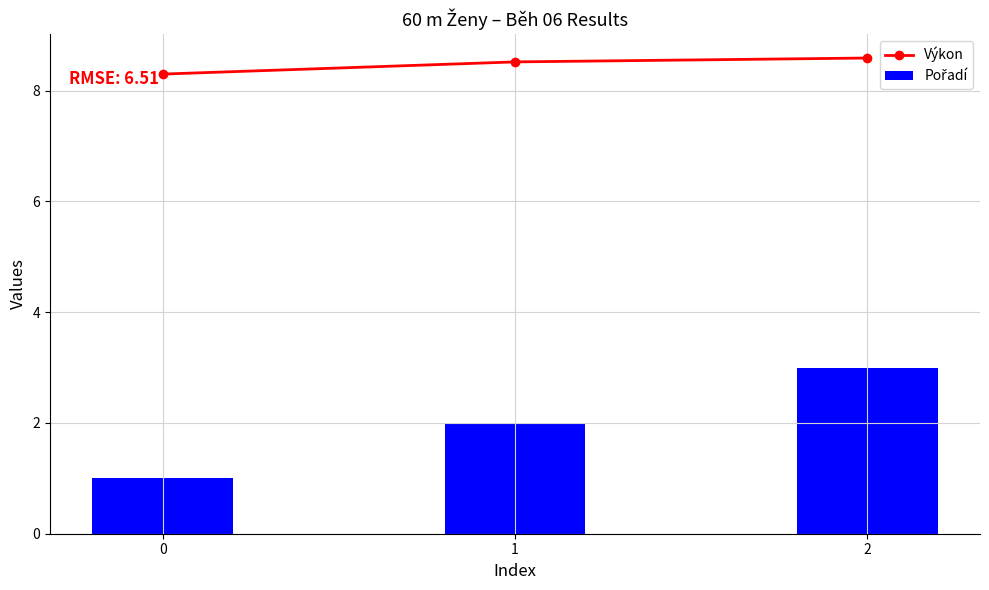

Reading left to right, extract all data points from this chart.

Výkon: 8.3	8.5	8.6
Pořadí: 1.0	2.0	3.0